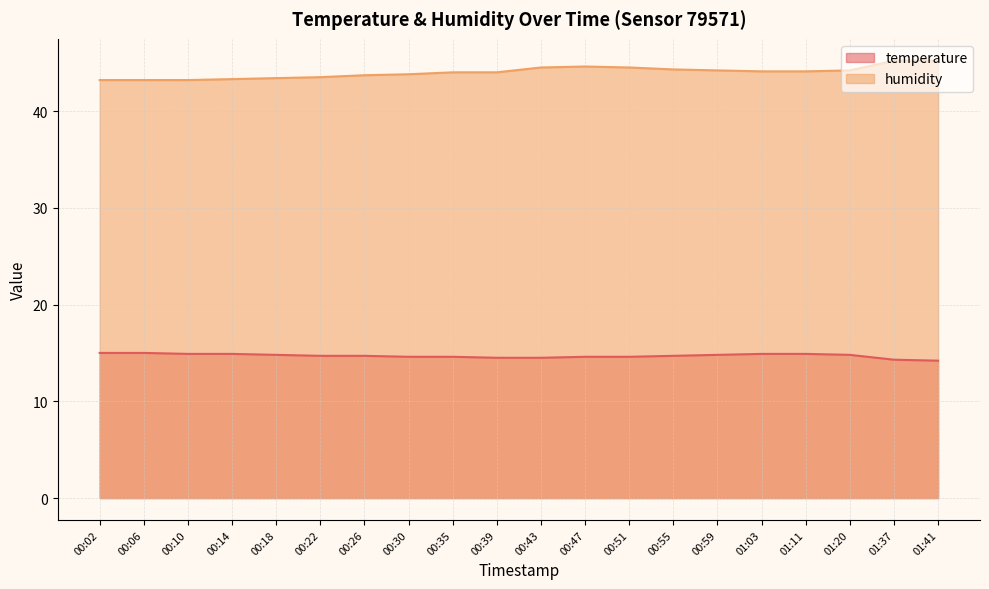

The humidity series shows 58.3 at 00:51. True or false?

False